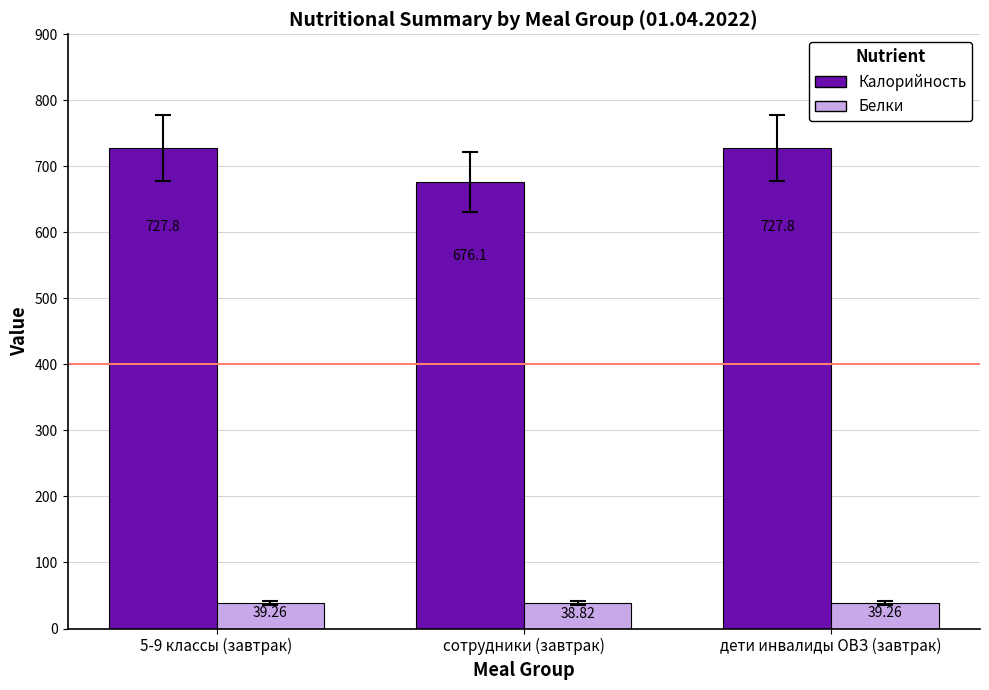

What is the sum of the Калорийность values at сотрудники (завтрак) and дети инвалиды ОВЗ (завтрак)?

1403.9